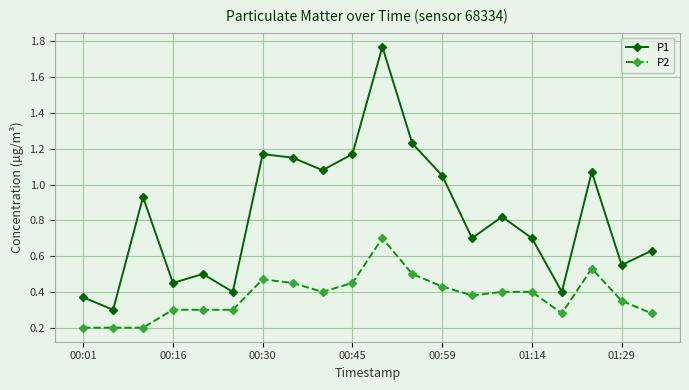

Does the chart display data point markers on the line(s)?

Yes